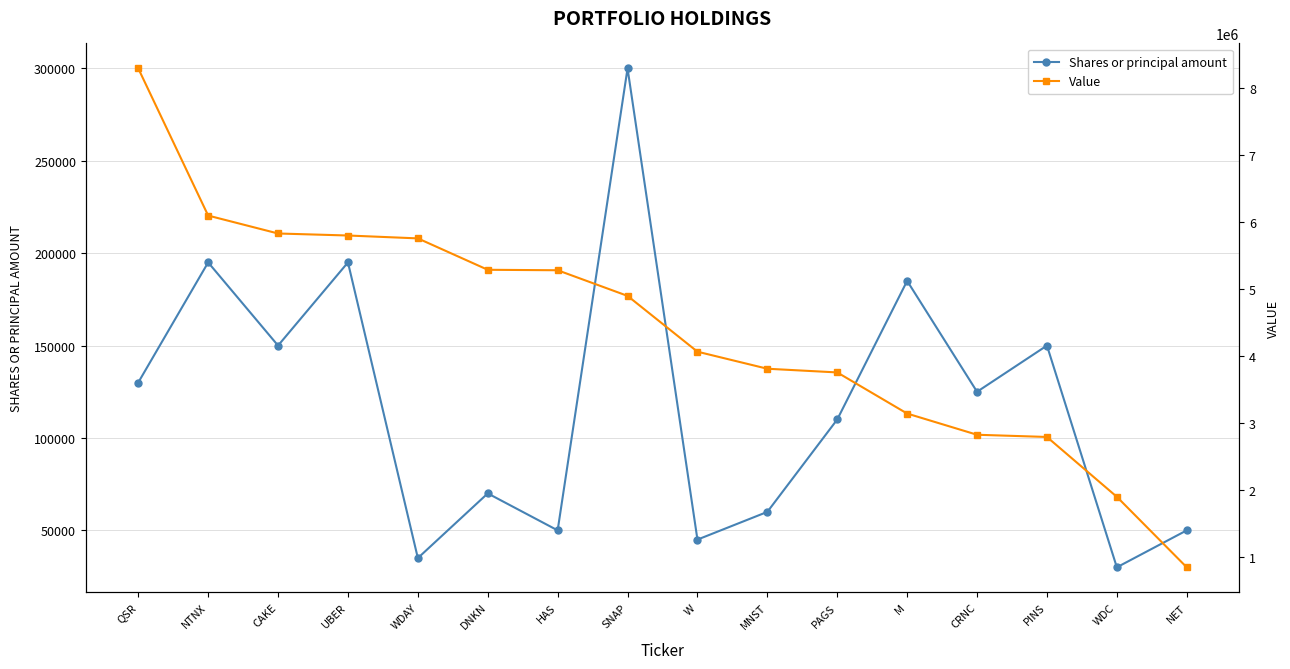

What is the difference between the maximum and minimum values in the Shares or principal amount series?

270000